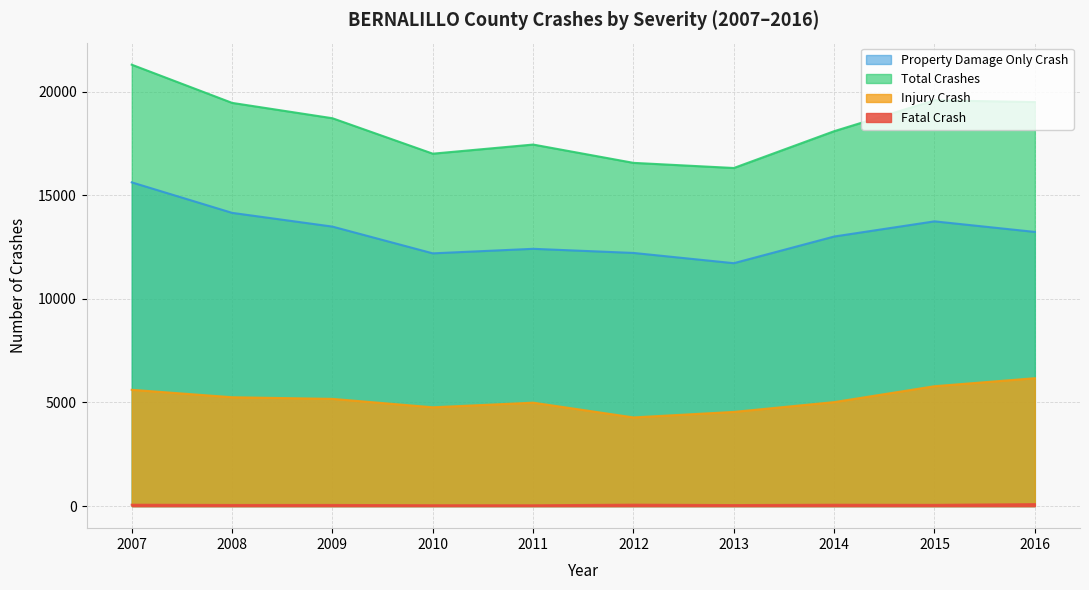

What are all the series names shown in the legend?

Property Damage Only Crash, Total Crashes, Injury Crash, Fatal Crash